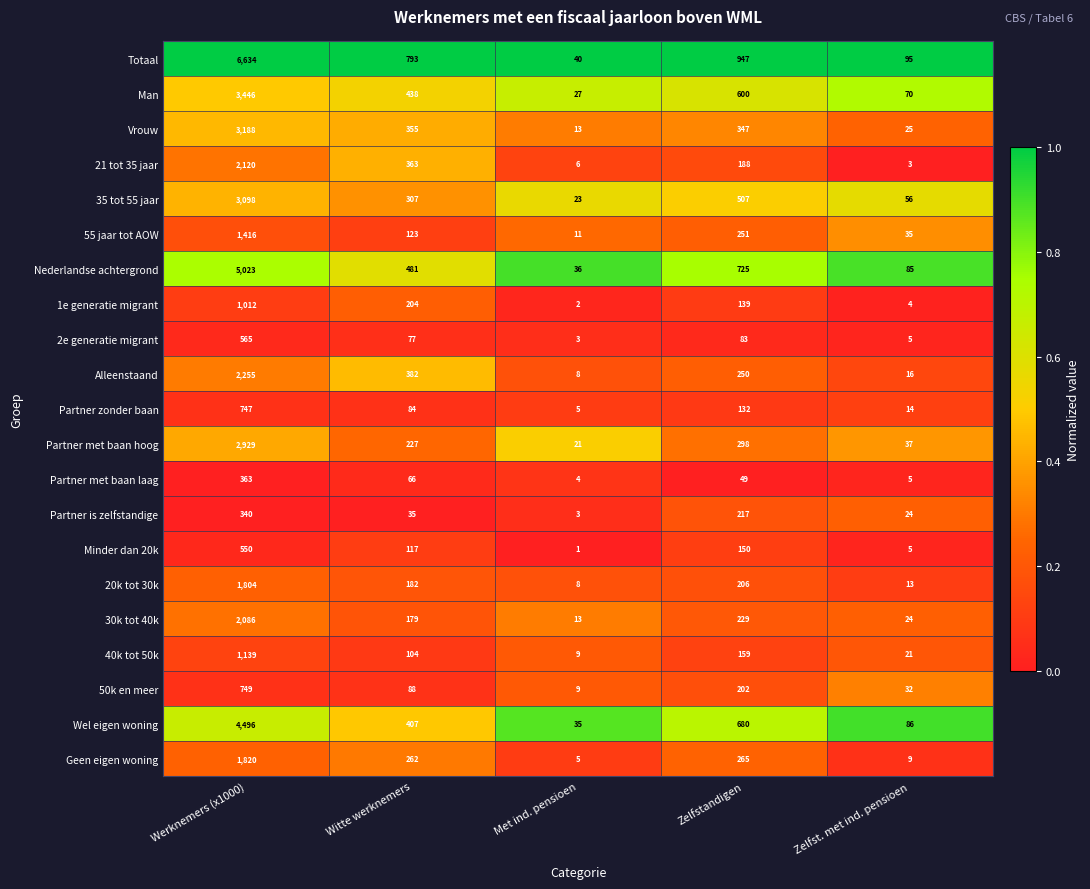

Between Werknemers (x1000) and Zelfstandigen, which series saw the biggest shift?

Totaal